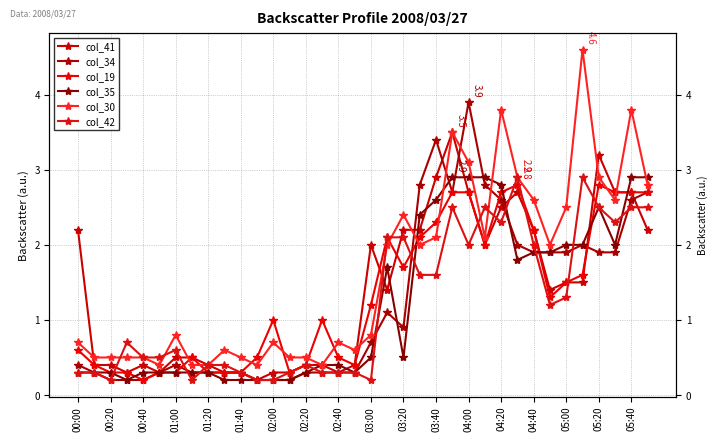

Is it true that col_19 equals 2.1 at 21?

True